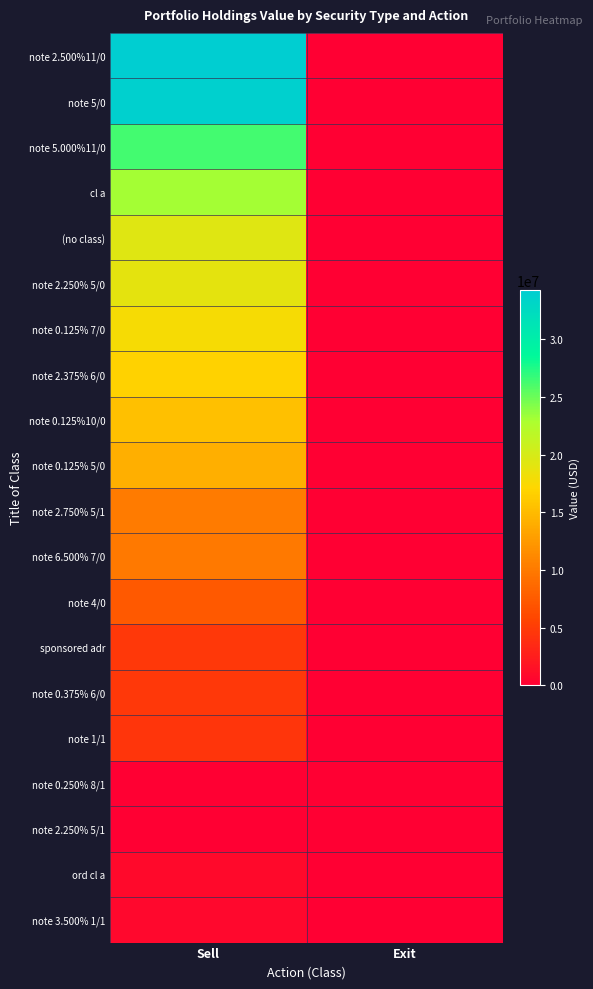

Reading right to left, list all the values displayed in this chart.

note 2.500%11/0: Exit=0	Sell=34259890
note 5/0: Exit=0	Sell=33991750
note 5.000%11/0: Exit=0	Sell=26316397
cl a: Exit=0	Sell=23119306
(no class): Exit=0	Sell=19327783
note 2.250% 5/0: Exit=0	Sell=18873704
note 0.125% 7/0: Exit=0	Sell=17767125
note 2.375% 6/0: Exit=0	Sell=16819245
note 0.125%10/0: Exit=0	Sell=15483361
note 0.125% 5/0: Exit=0	Sell=14119432
note 2.750% 5/1: Exit=0	Sell=10116555
note 6.500% 7/0: Exit=0	Sell=9935193
note 4/0: Exit=0	Sell=7386472
sponsored adr: Exit=0	Sell=4765064
note 0.375% 6/0: Exit=0	Sell=4759170
note 1/1: Exit=0	Sell=4514101
note 0.250% 8/1: Exit=0	Sell=0
note 2.250% 5/1: Exit=0	Sell=0
ord cl a: Exit=0	Sell=863209
note 3.500% 1/1: Exit=0	Sell=680954